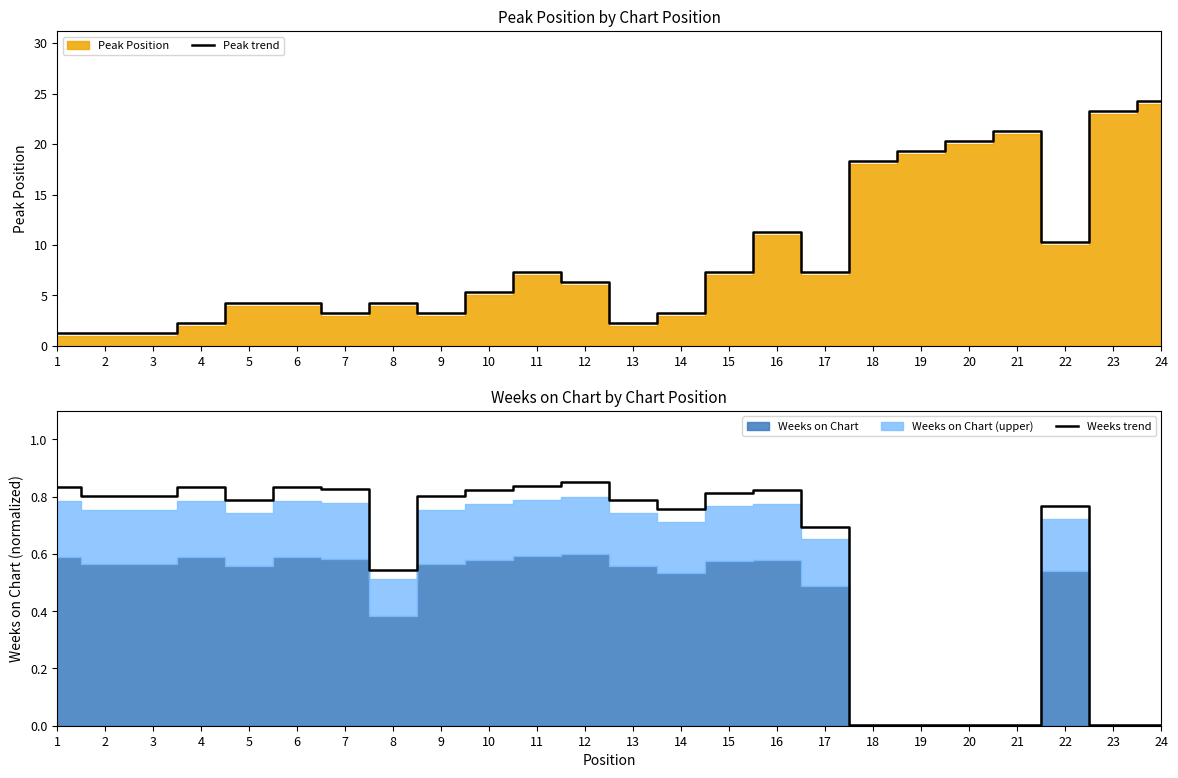

Reading left to right, transcribe all the data shown in this chart.

Peak trend: 1=1.3	2=1.3	3=1.3	4=2.3	5=4.3	6=4.3	7=3.3	8=4.3	9=3.3	10=5.3	11=7.3	12=6.3	13=2.3	14=3.3	15=7.3	16=11.3	17=7.3	18=18.3	19=19.3	20=20.3	21=21.3	22=10.3	23=23.3	24=24.3
Weeks trend: 1=0.8	2=0.8	3=0.8	4=0.8	5=0.8	6=0.8	7=0.8	8=0.5	9=0.8	10=0.8	11=0.8	12=0.8	13=0.8	14=0.8	15=0.8	16=0.8	17=0.7	18=0.0	19=0.0	20=0.0	21=0.0	22=0.8	23=0.0	24=0.0